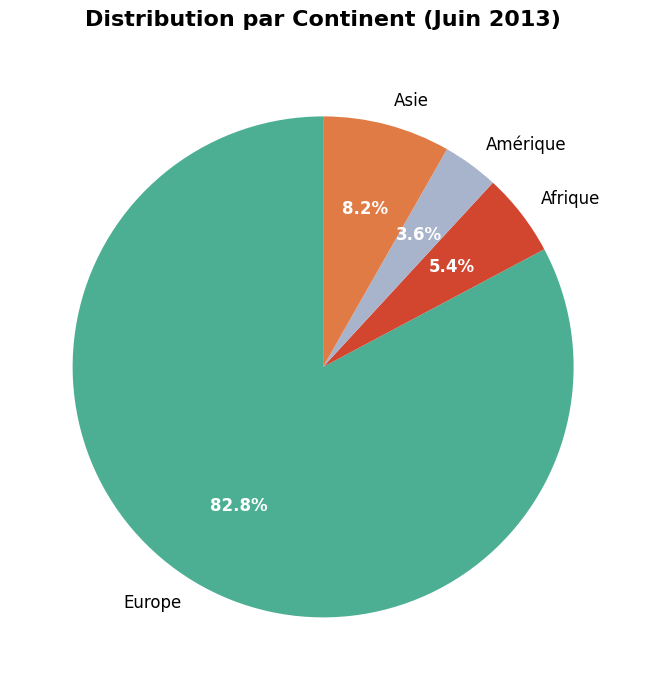

Count the number of slices in the pie.

4